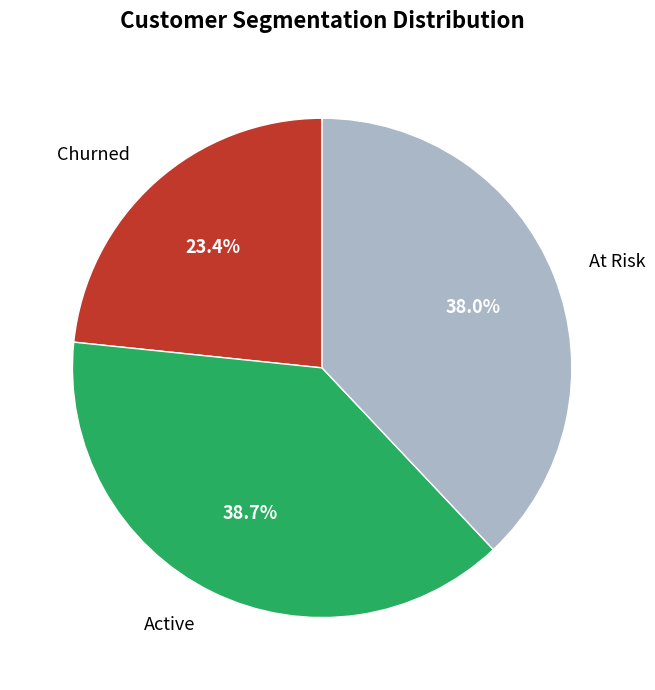

Between Churned and At Risk, which is larger?

At Risk